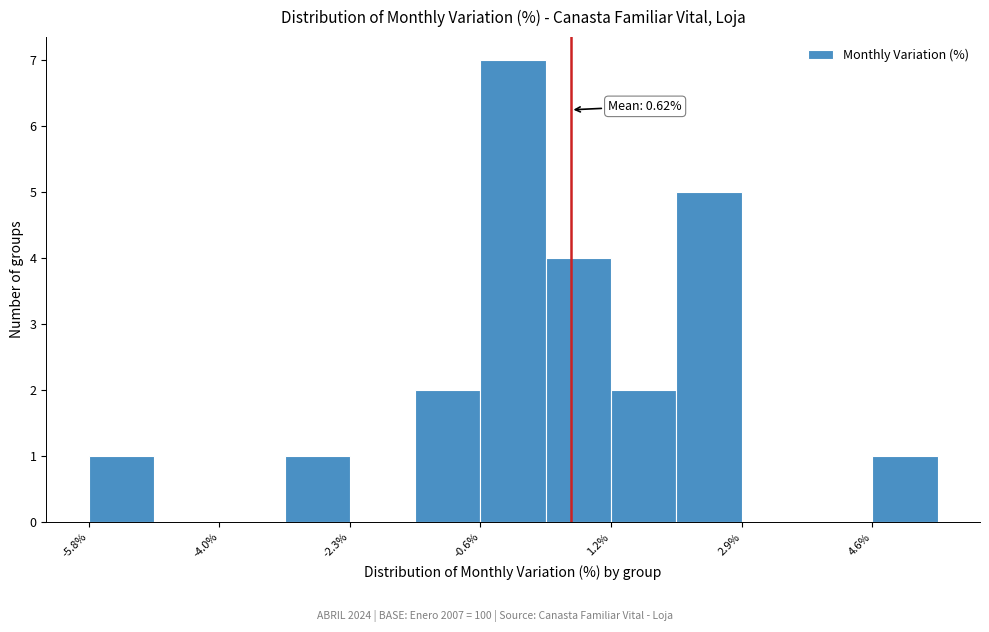

Over which range of the x-axis is the bar tallest?

-0.6 to 0.2